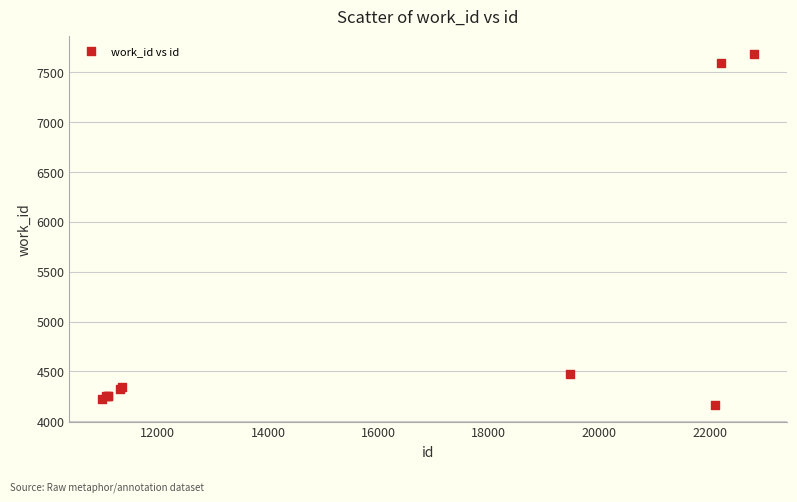

What Y value in the scatter plot is closest to 5926?

4475